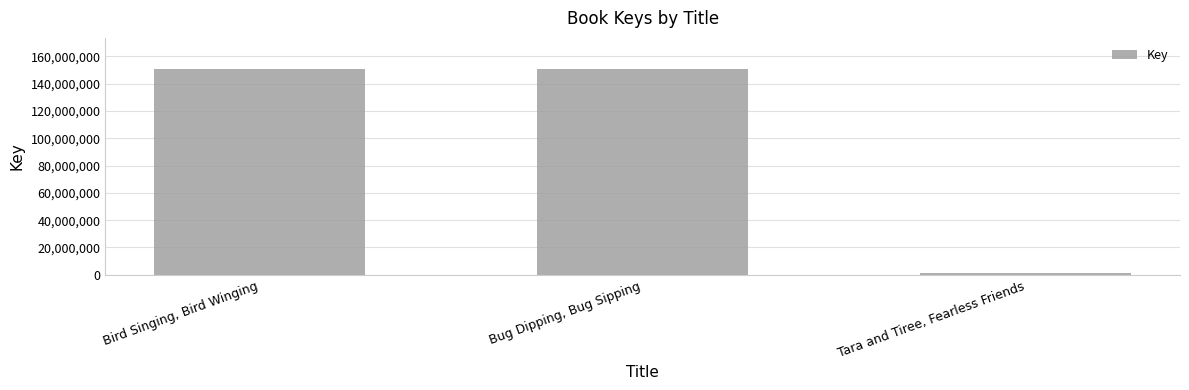

At which label does the data first exceed 150793084?

Bird Singing, Bird Winging